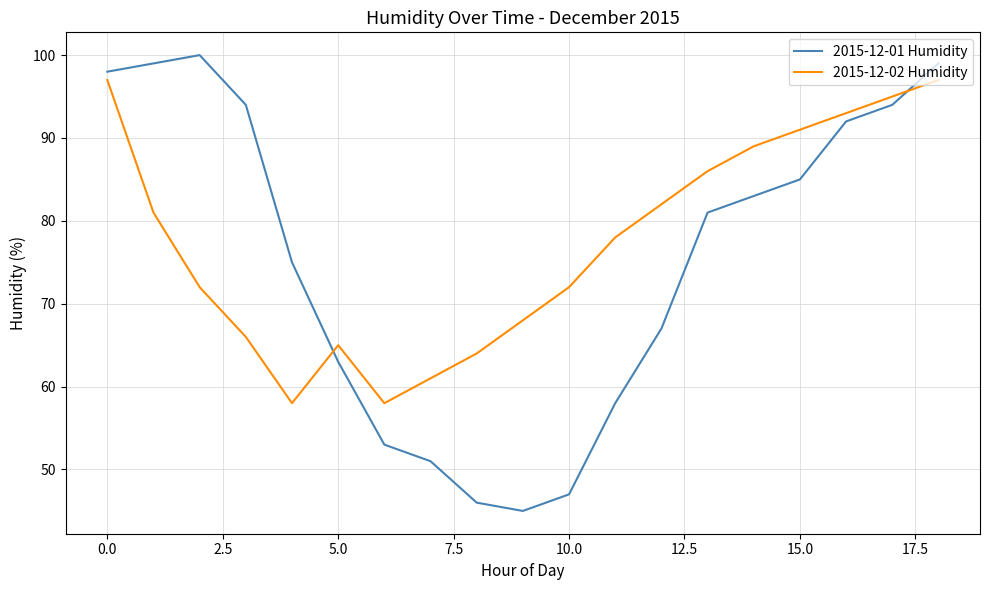

Rank the series by their maximum value, from highest to lowest.

2015-12-01 Humidity, 2015-12-02 Humidity